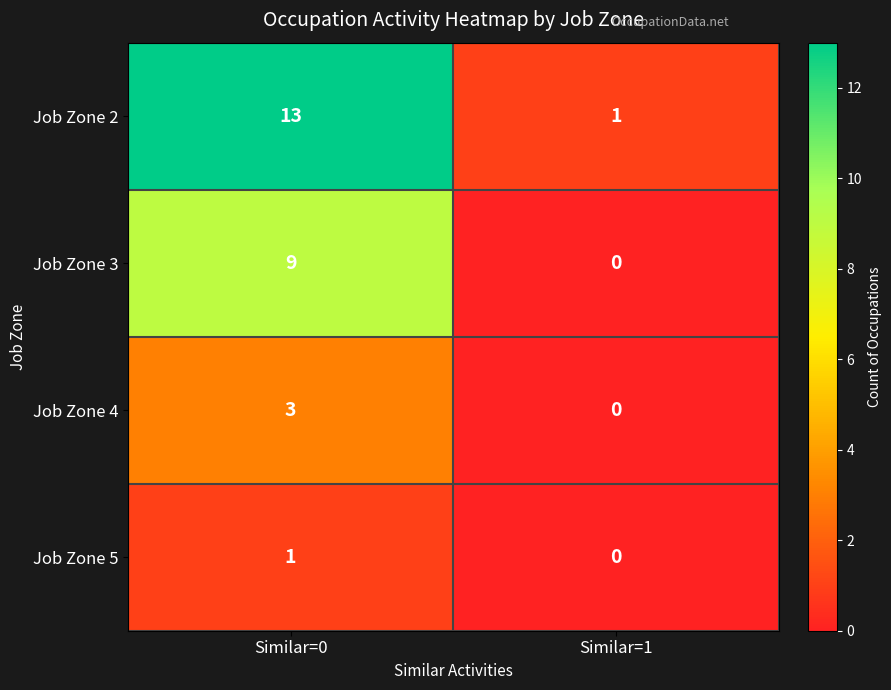

Where is Job Zone 4 nearest to the value 1?

Similar=1